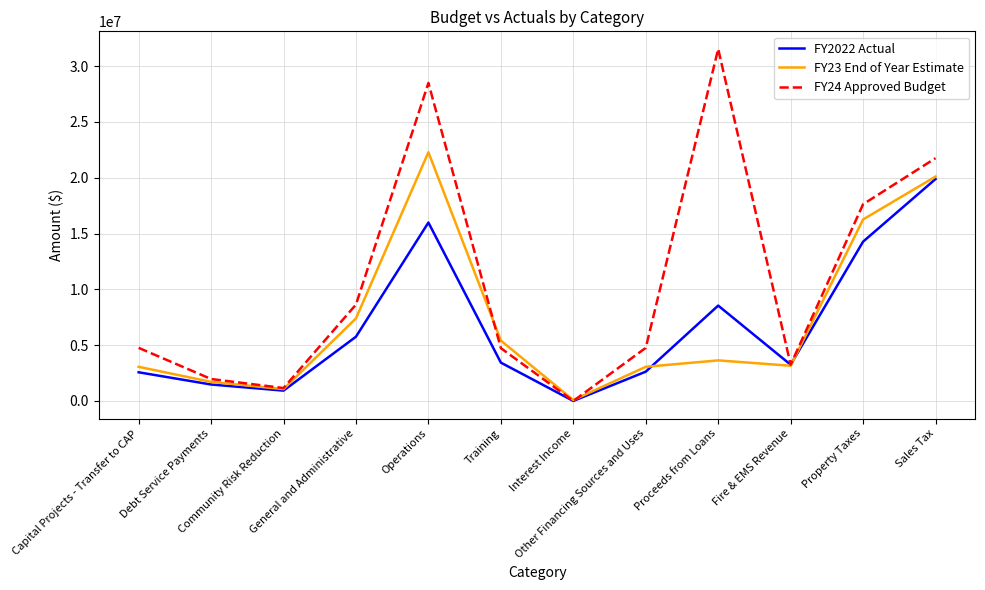

List the series in order of their peak value, lowest first.

FY2022 Actual, FY23 End of Year Estimate, FY24 Approved Budget